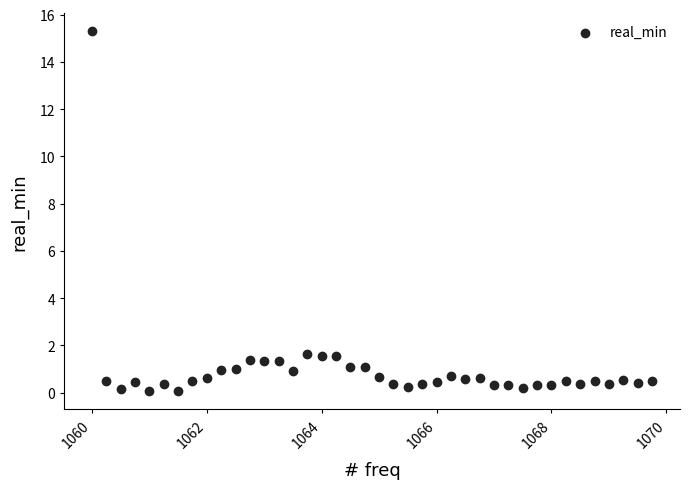

What is the range of X values (max minus min)?

9.8